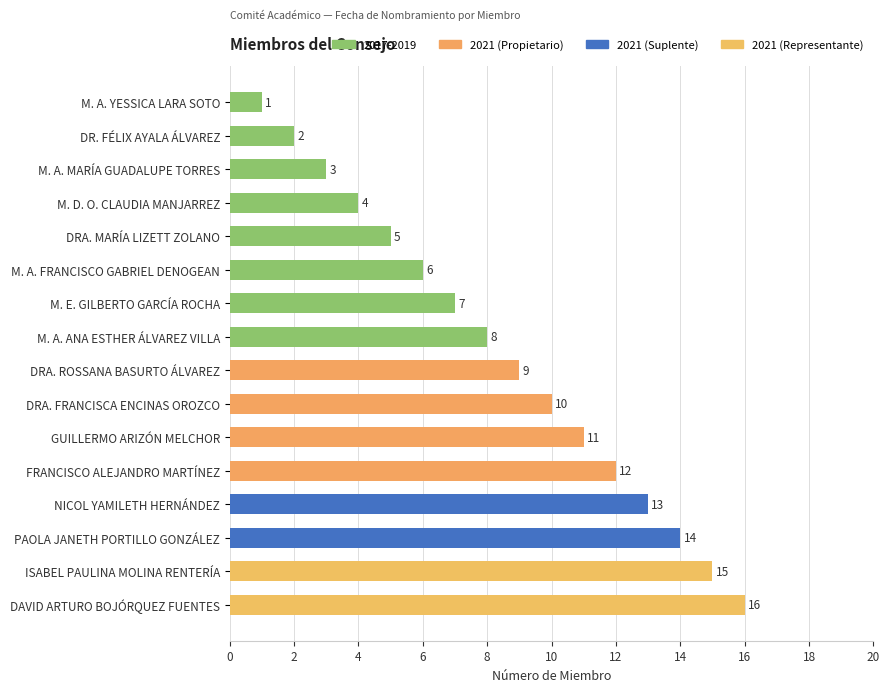

What is the maximum value shown in the chart?

16